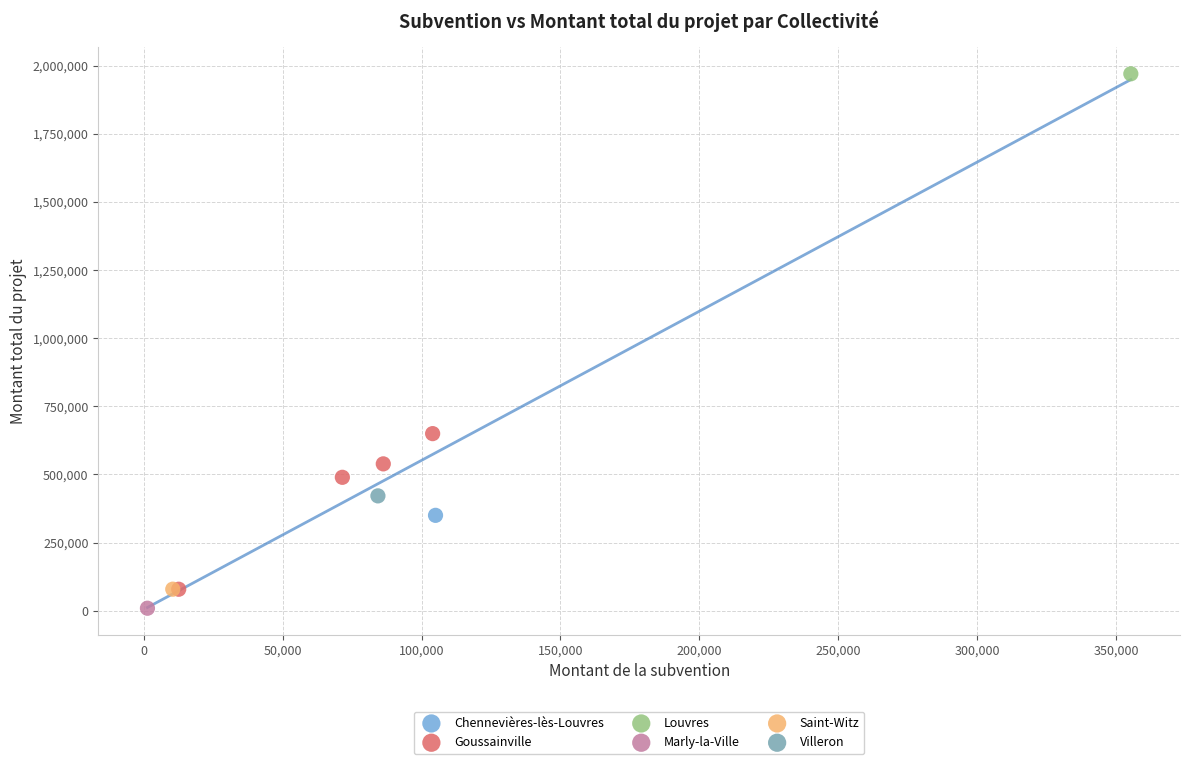

What are all the series names shown in the legend?

Chennevières-lès-Louvres, Goussainville, Louvres, Marly-la-Ville, Saint-Witz, Villeron